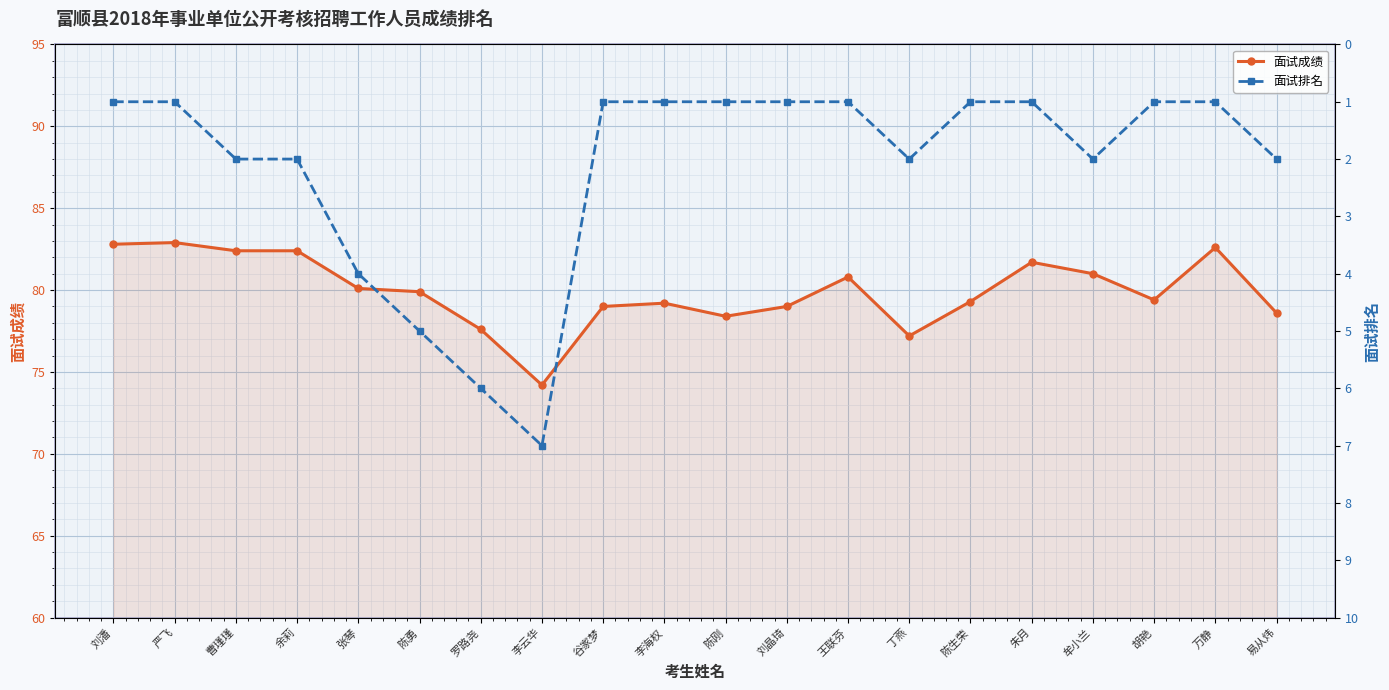

What is the sum of the 面试排名 values at 朱月 and 李海权?

2.0